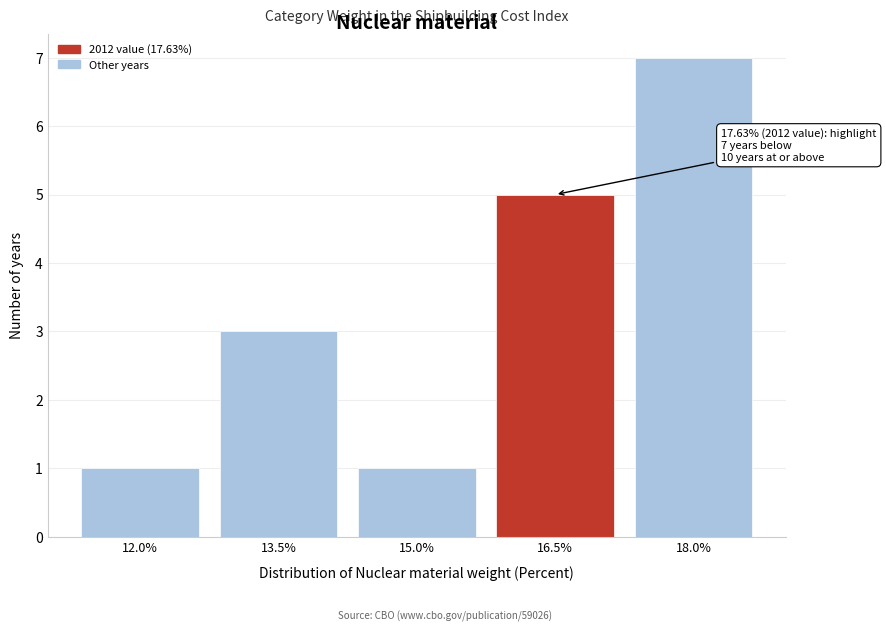

Reading left to right, what are all the values shown in this chart?

12.0%=1	13.5%=3	15.0%=1	16.5%=5	18.0%=7